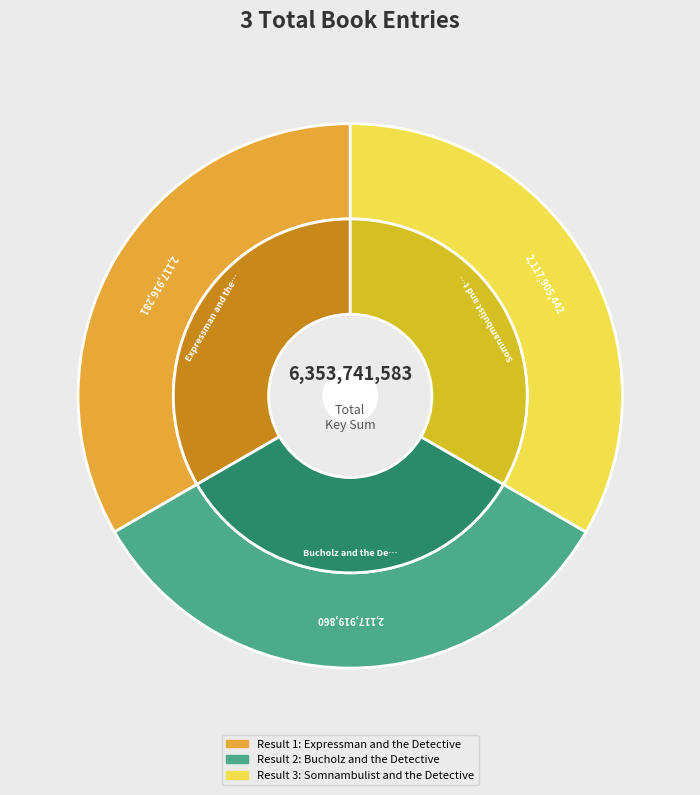

How many segments does this pie chart have?

3